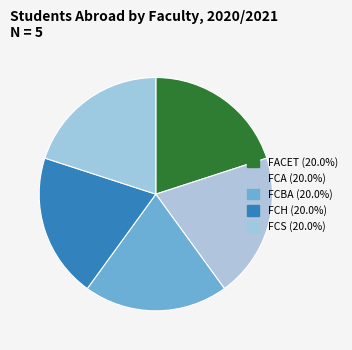

Count the number of slices in the pie.

5